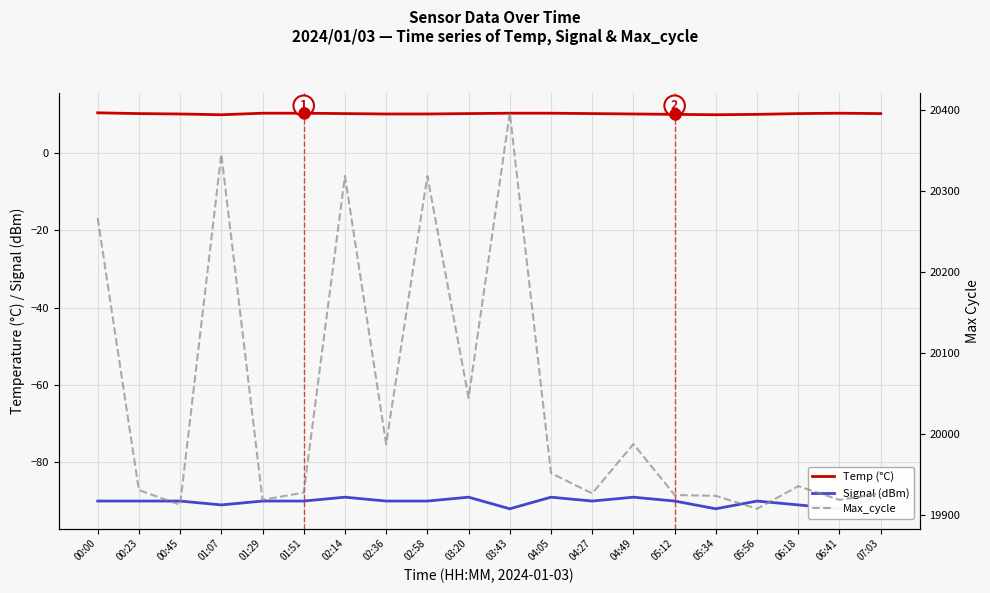

What position from the left is 06:18?

18